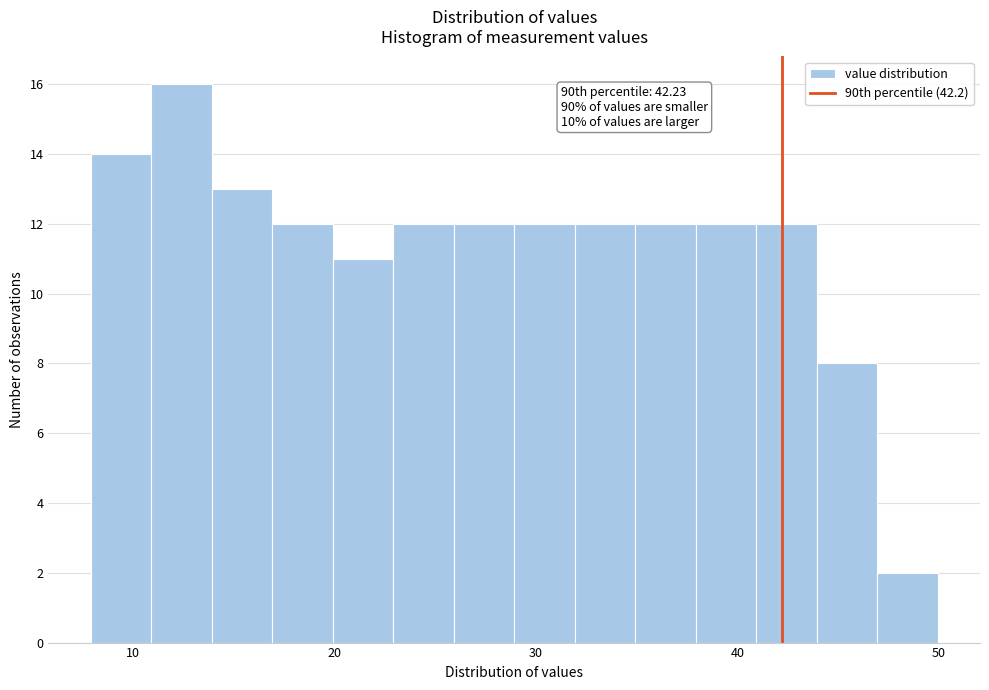

Around what value on the x-axis is the tallest bar? Give the approximate position of its centre, as read against the axis.

12